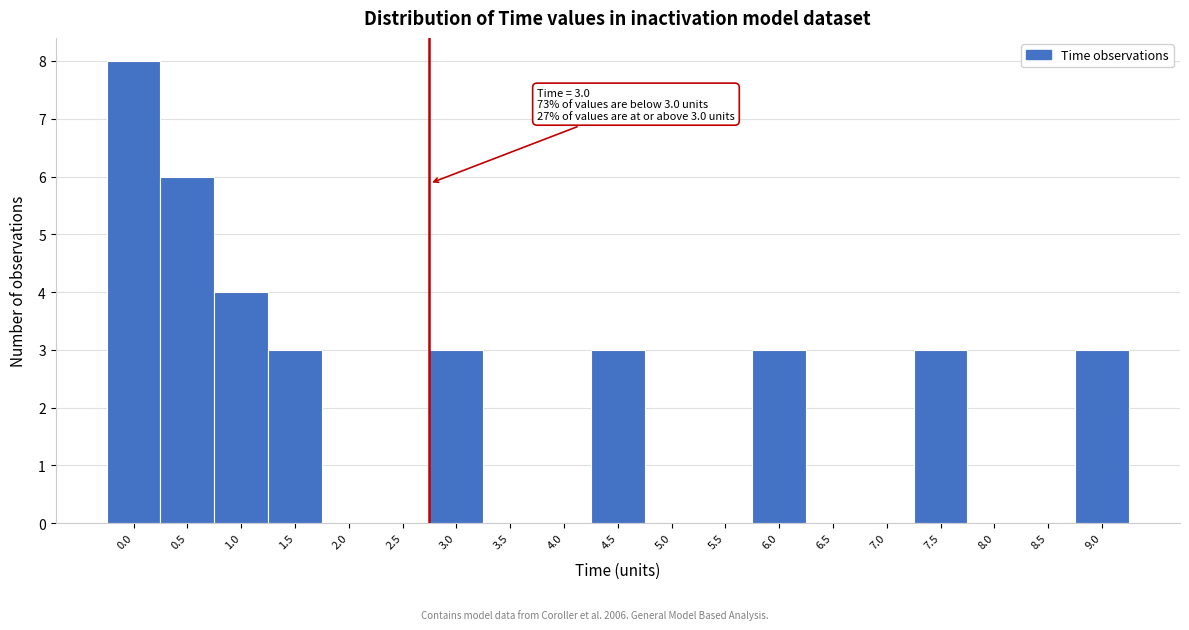

Reading left to right, what are all the values shown in this chart?

0.0=8	0.5=6	1.0=4	1.5=3	2.0=0	2.5=0	3.0=3	3.5=0	4.0=0	4.5=3	5.0=0	5.5=0	6.0=3	6.5=0	7.0=0	7.5=3	8.0=0	8.5=0	9.0=3